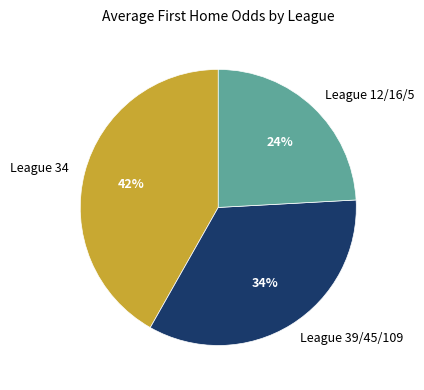

How many slices are in this pie chart?

3